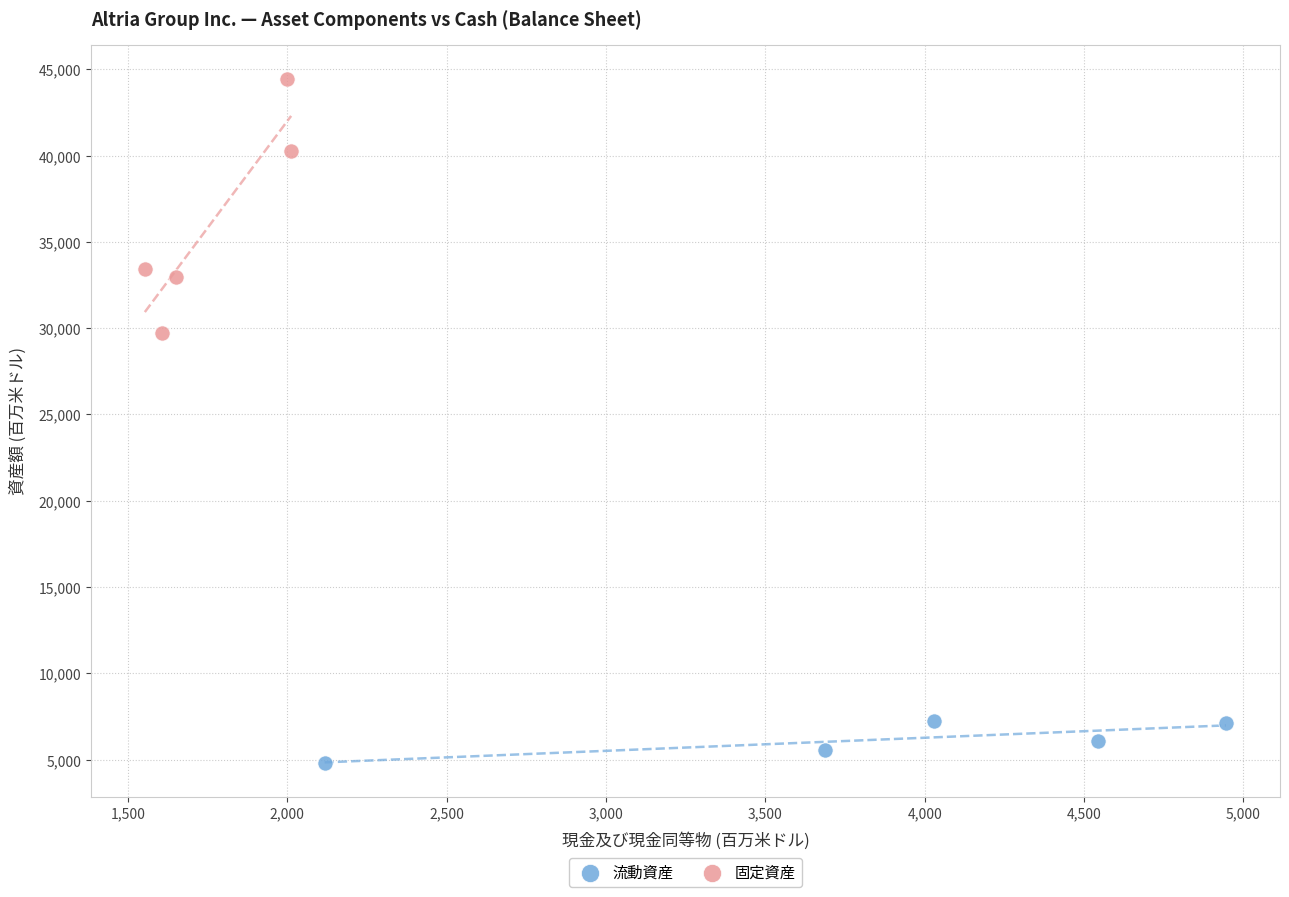

Which series reaches the maximum Y coordinate?

固定資産